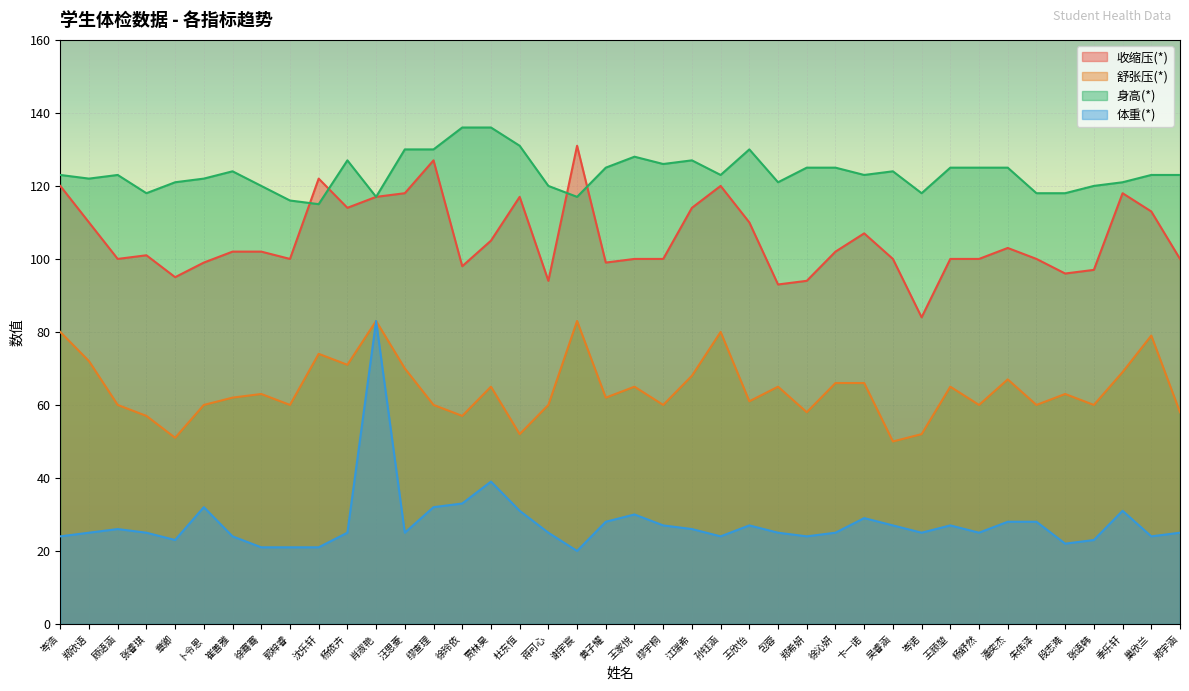

List the series in order of their overall mean, highest first.

身高(*), 收缩压(*), 舒张压(*), 体重(*)